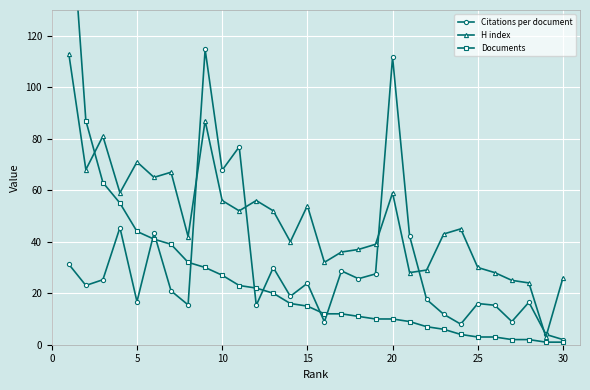

What is the lowest value of the H index series?

3.0